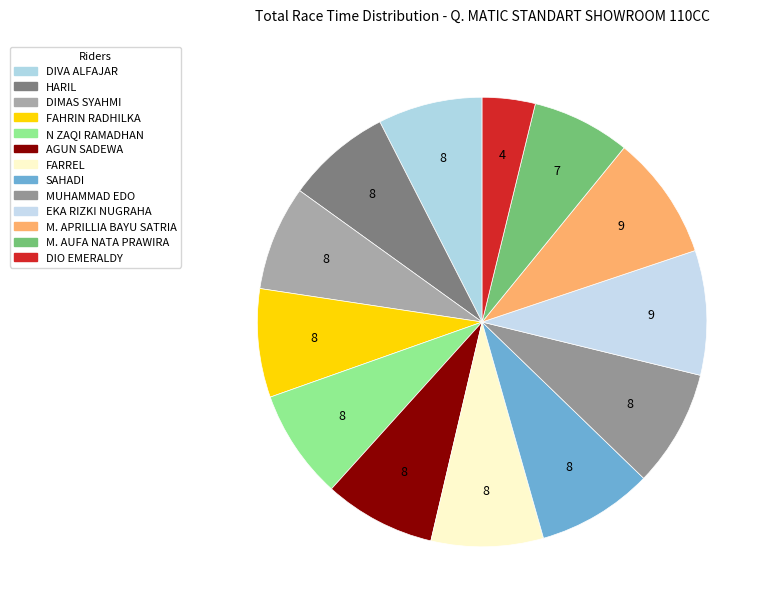

Count the number of slices in the pie.

13